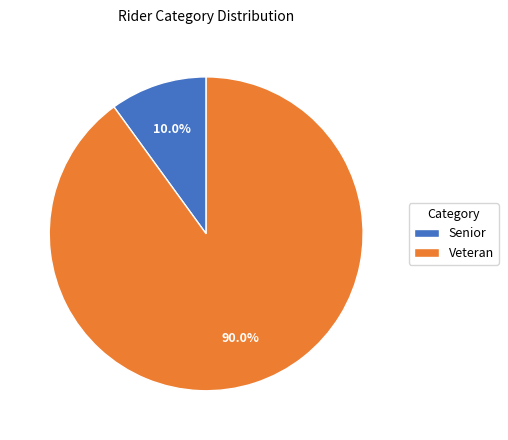

How many slices are in this pie chart?

2